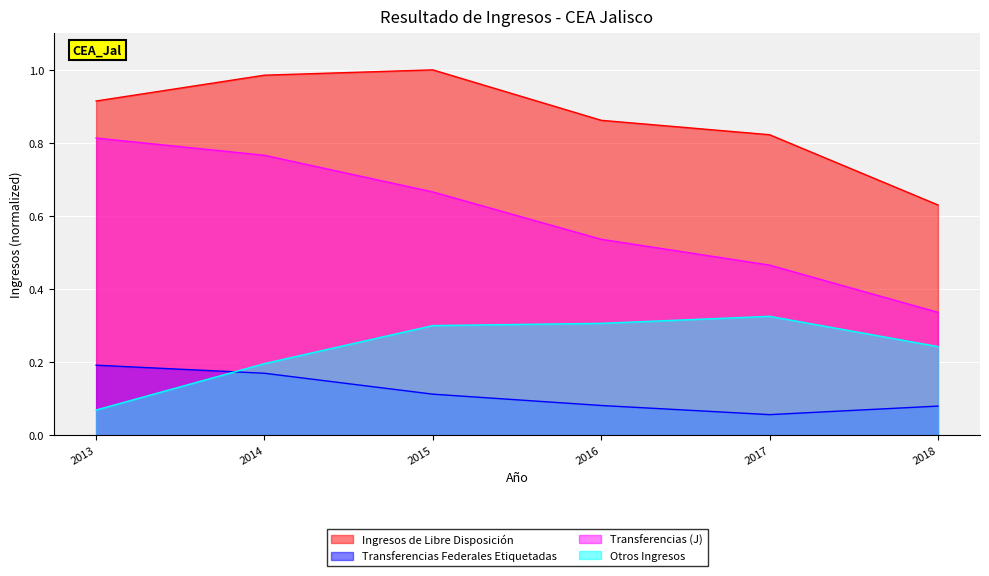

True or false: Ingresos de Libre Disposición and Transferencias Federales Etiquetadas intersect in this chart.

False